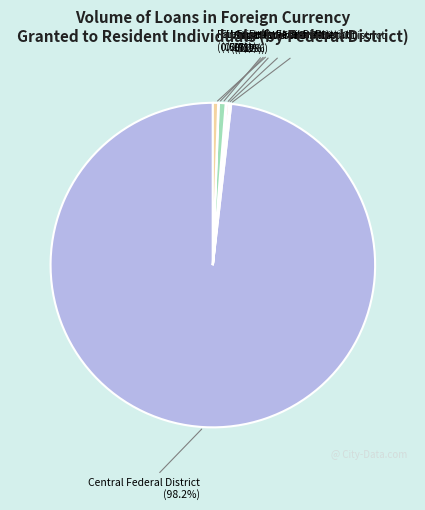

To the nearest percent, what percentage of the pie is Ural Federal District?

1%